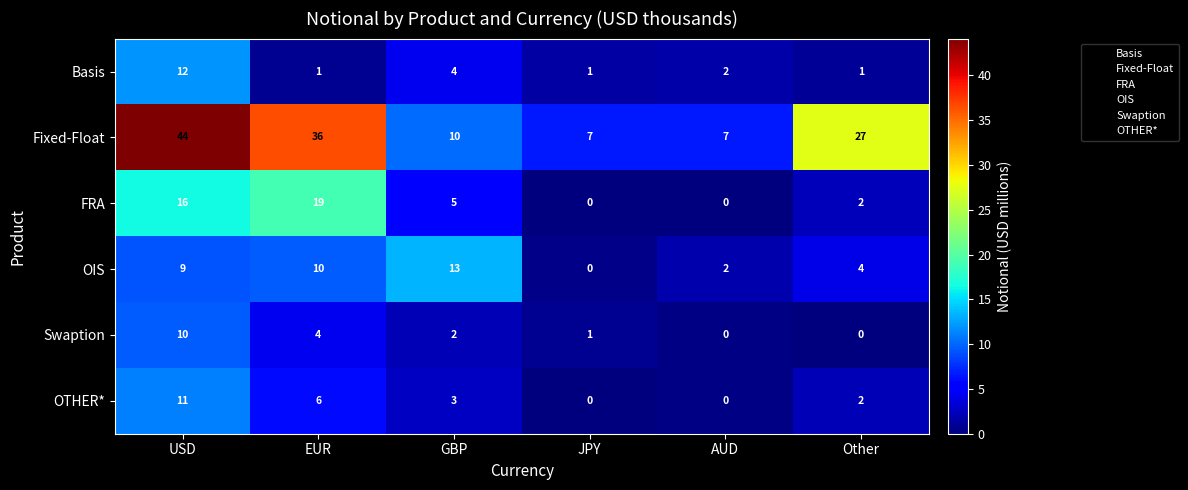

What is the total value across all series at GBP?

37